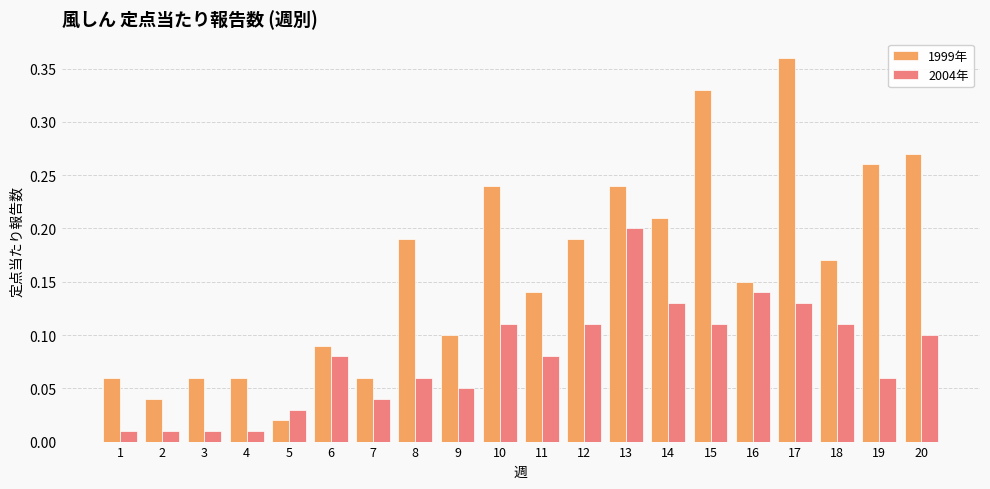

Rank the series by their average value, from lowest to highest.

2004年, 1999年